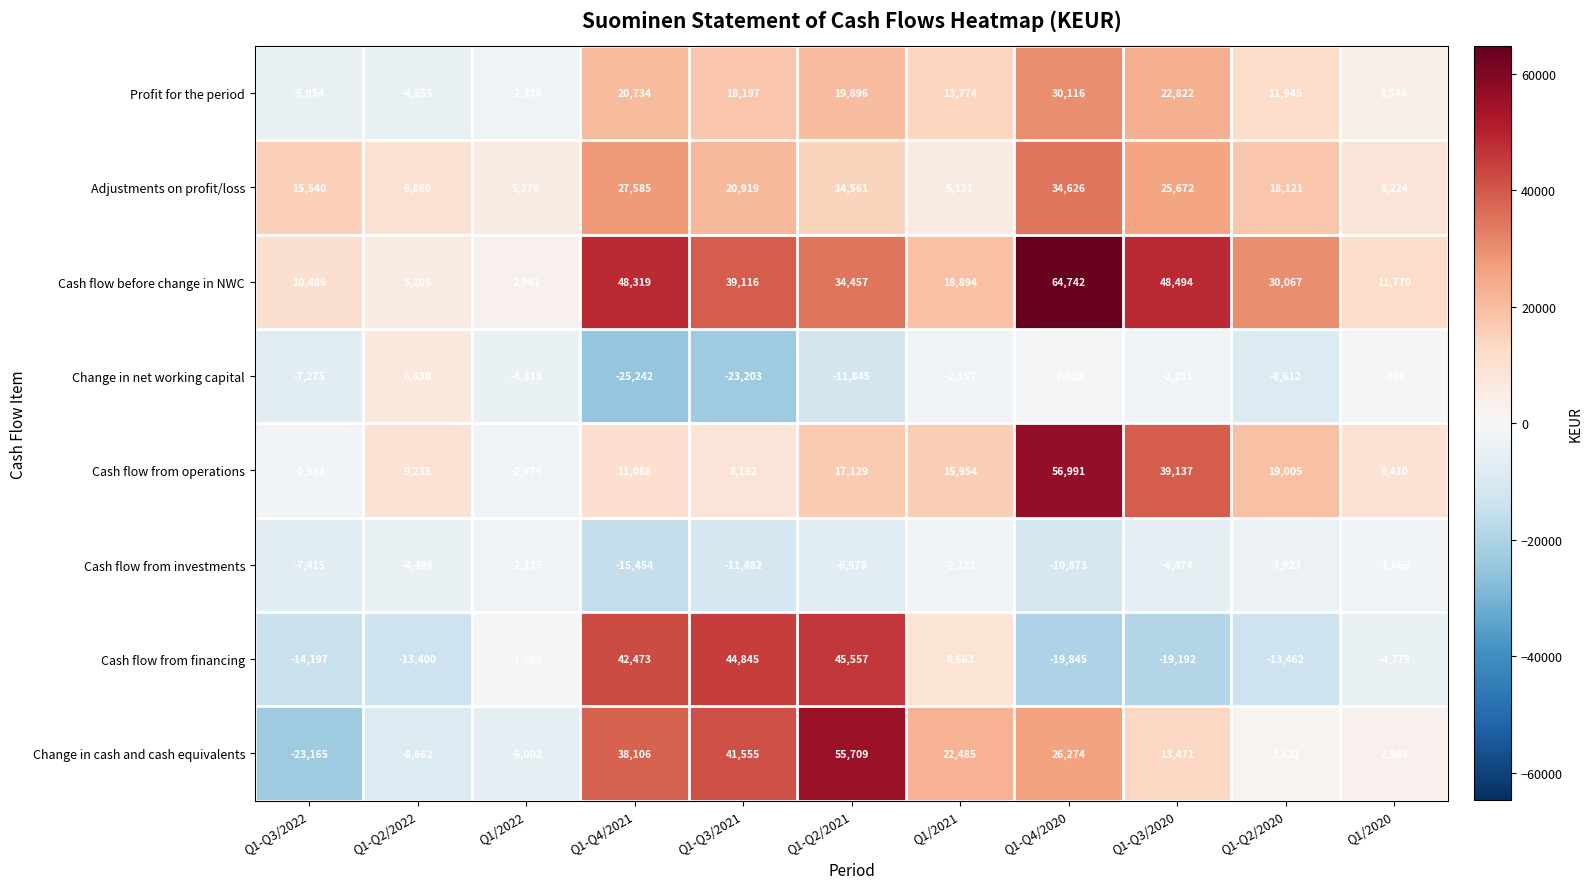

Read the Change in cash and cash equivalents value at Q1/2022, to the nearest 100.

-6000